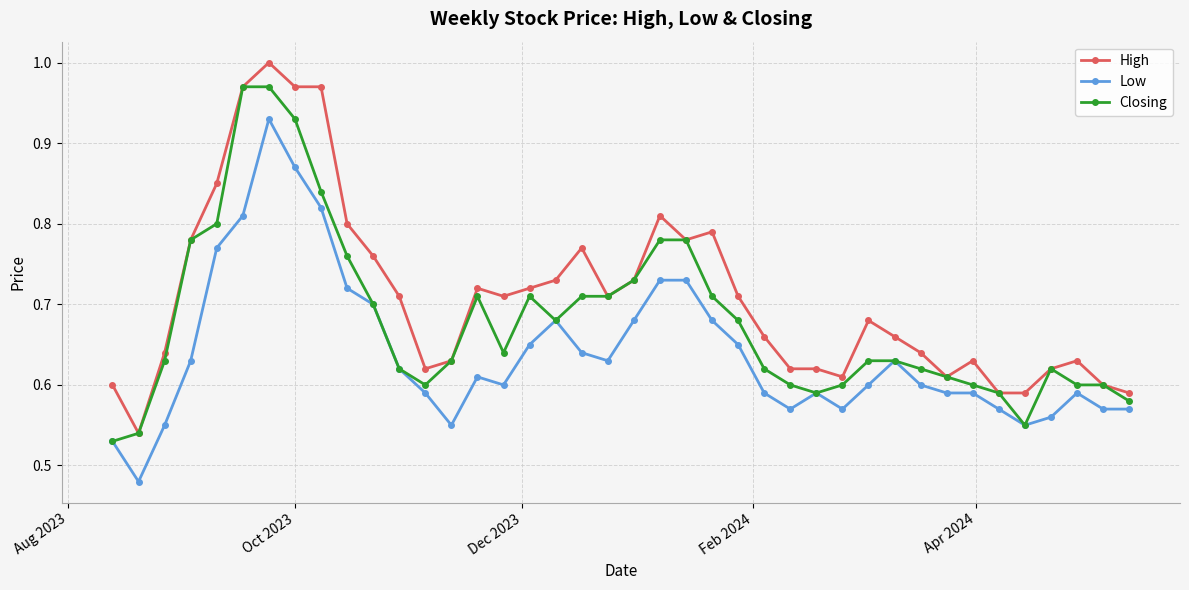

True or false: High has more than 1 points higher than both neighbors.

True